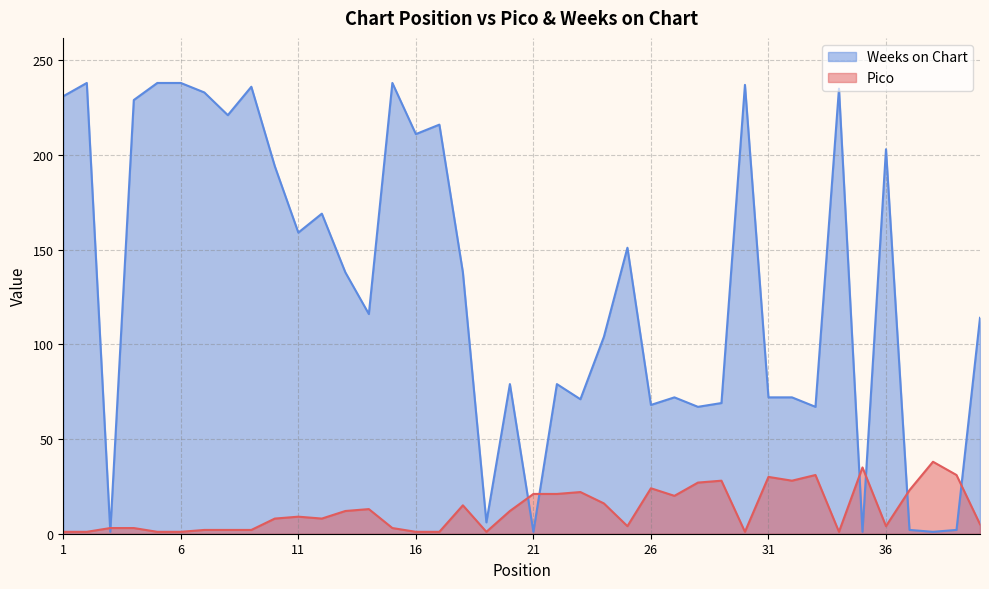

What is the average value of the Pico series?

13